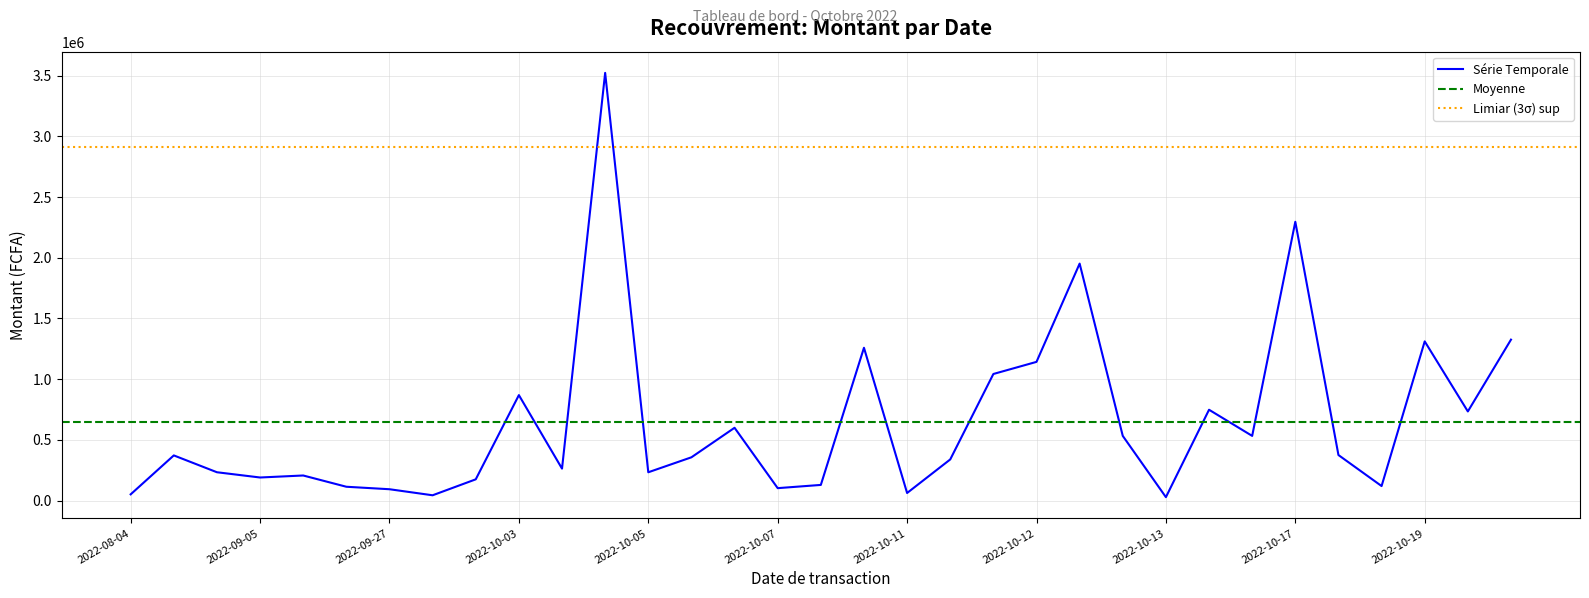

At which category does the data reach its first local peak?

2022-08-23